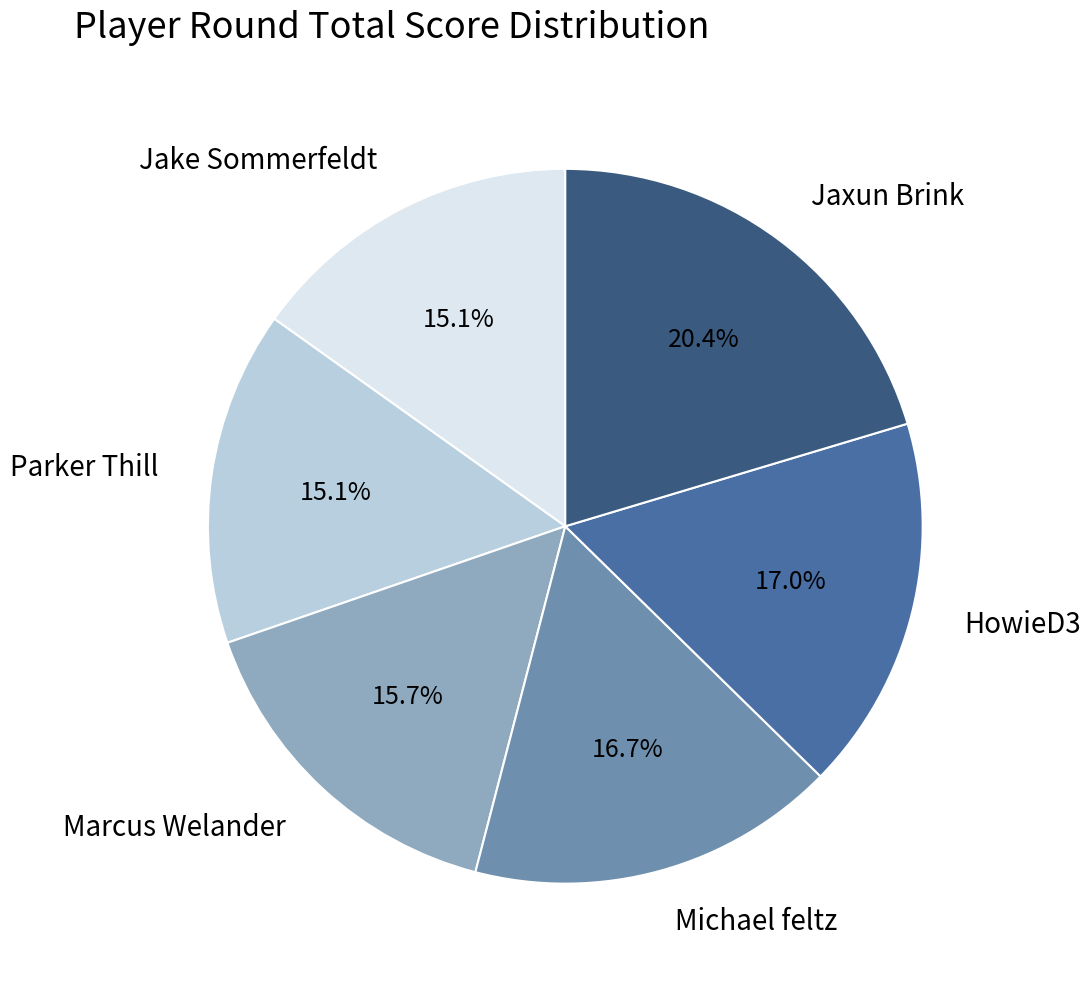

Which has a higher value, Jake Sommerfeldt or HowieD3?

HowieD3